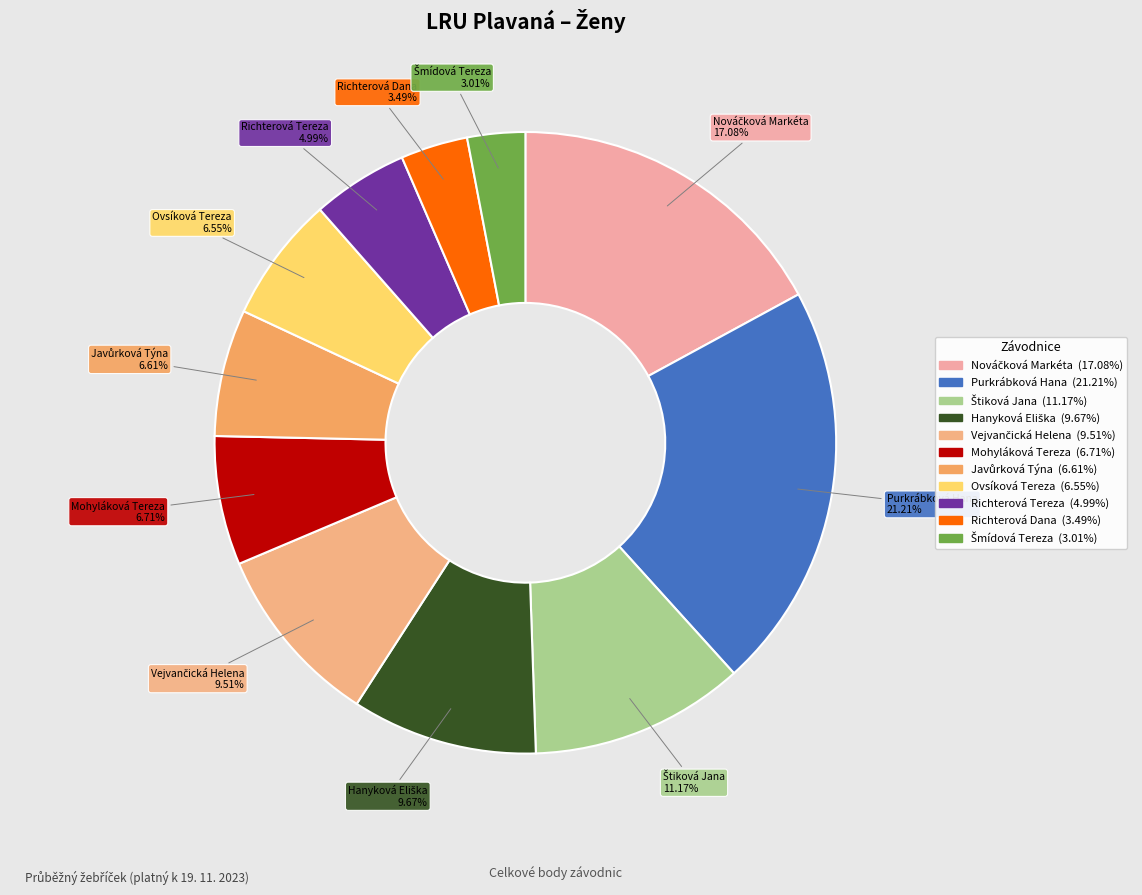

Is there any slice that represents more than half of the pie?

No